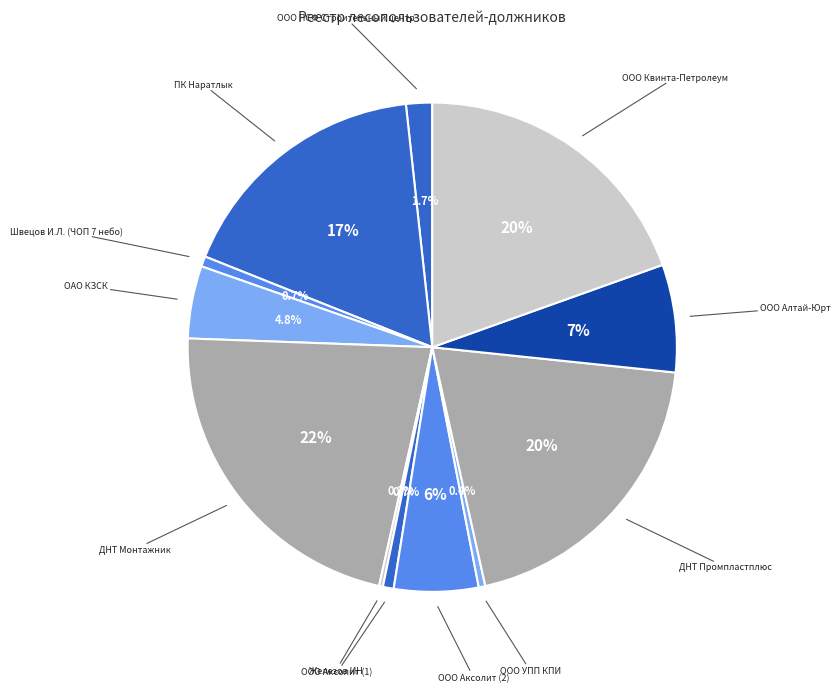

What portion of the pie excludes ООО Алтай-Юрт?

92.9%